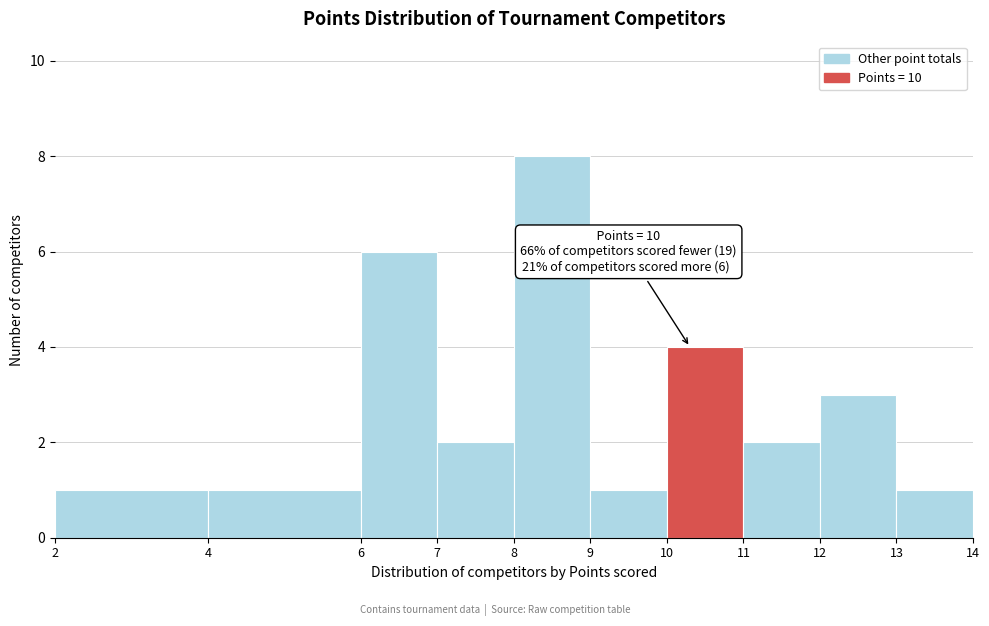

Over which range of the x-axis is the bar tallest?

8 to 9